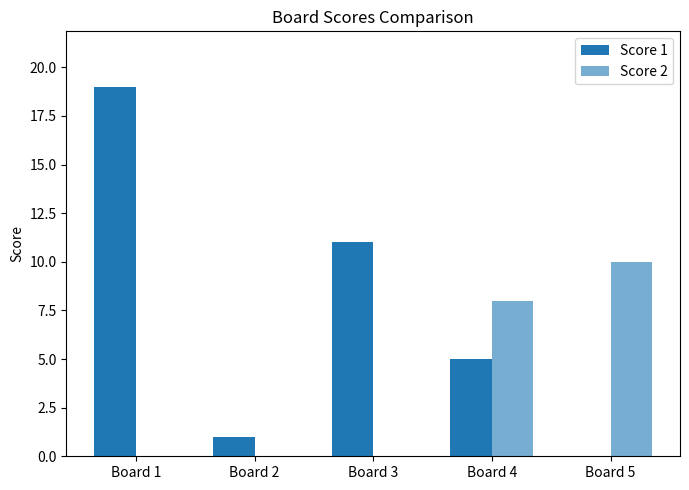

At how many categories does at least one series exceed 18?

1